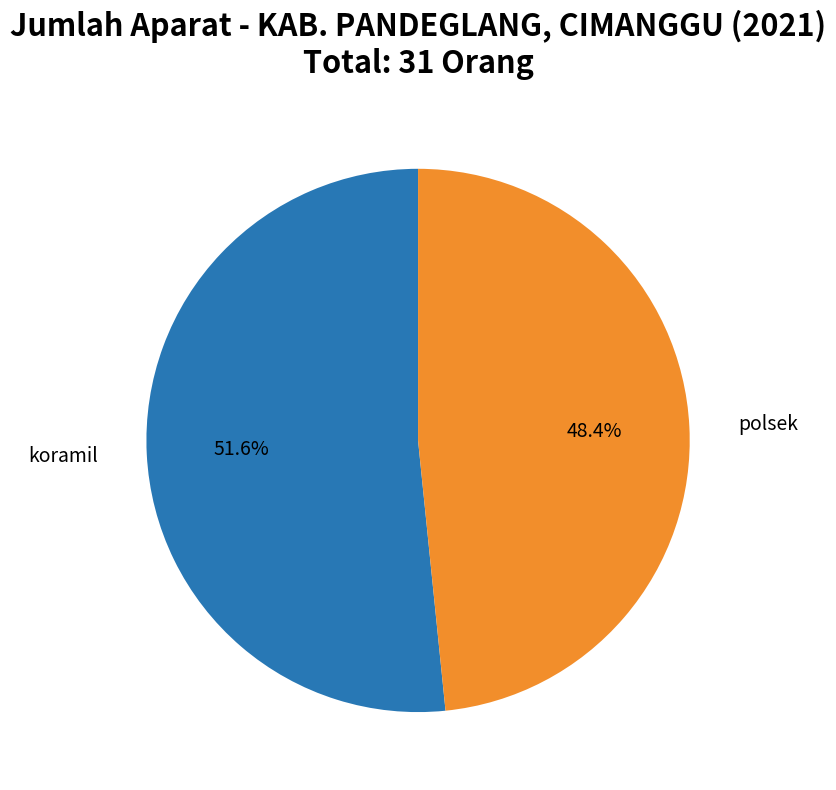

To the nearest percent, what is the average slice percentage?

50%